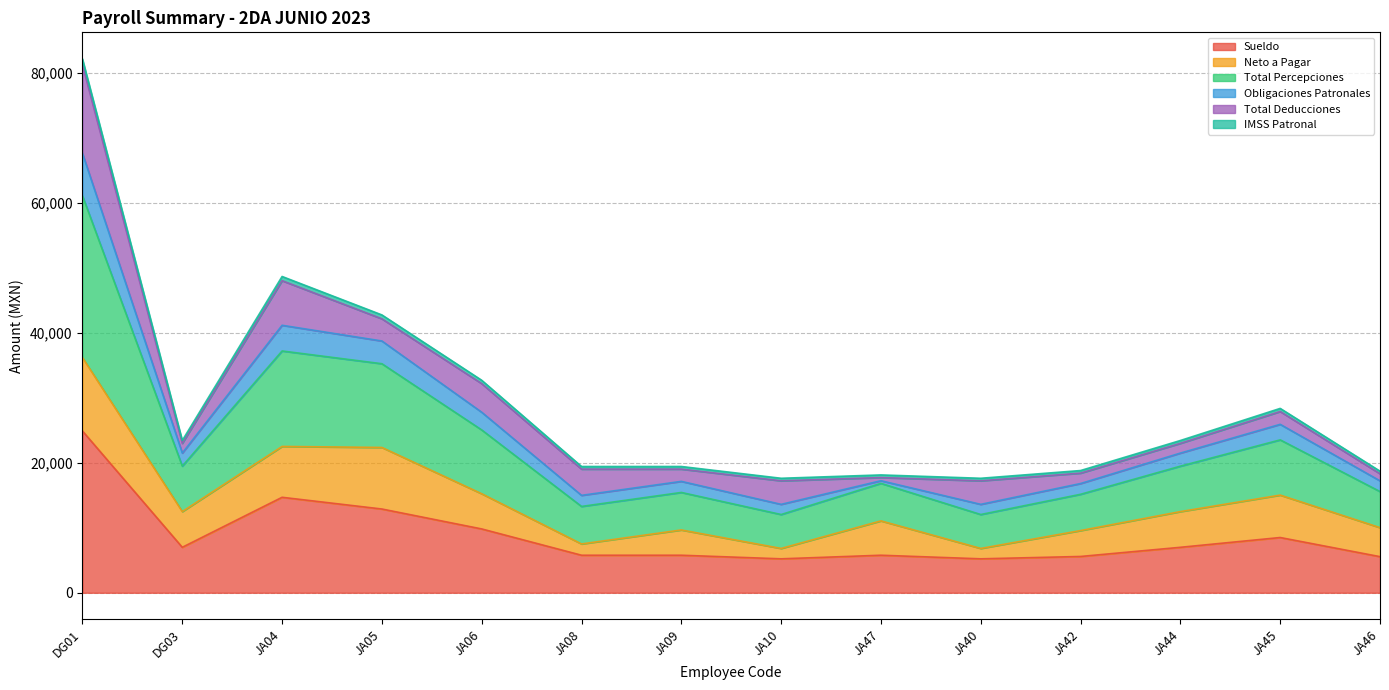

The IMSS Patronal series shows 22993.9 at JA44. True or false?

True